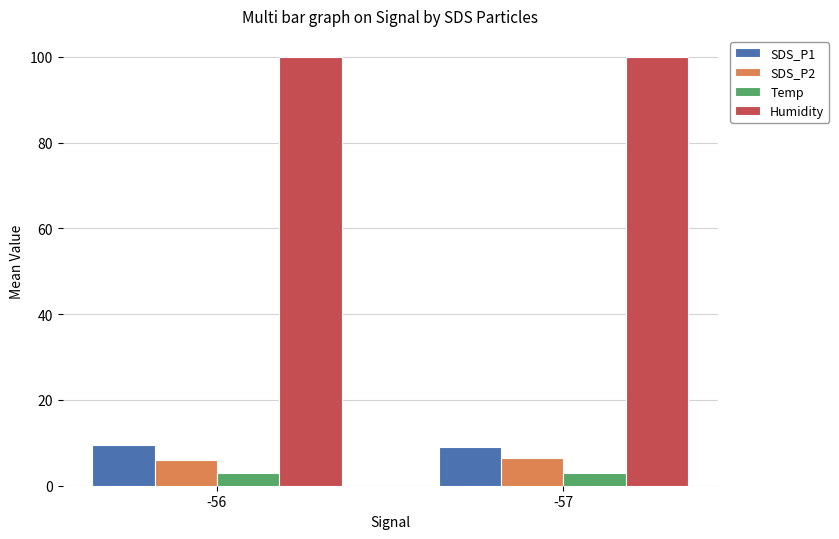

What is the sum of the Temp values at -56 and -57?

5.9